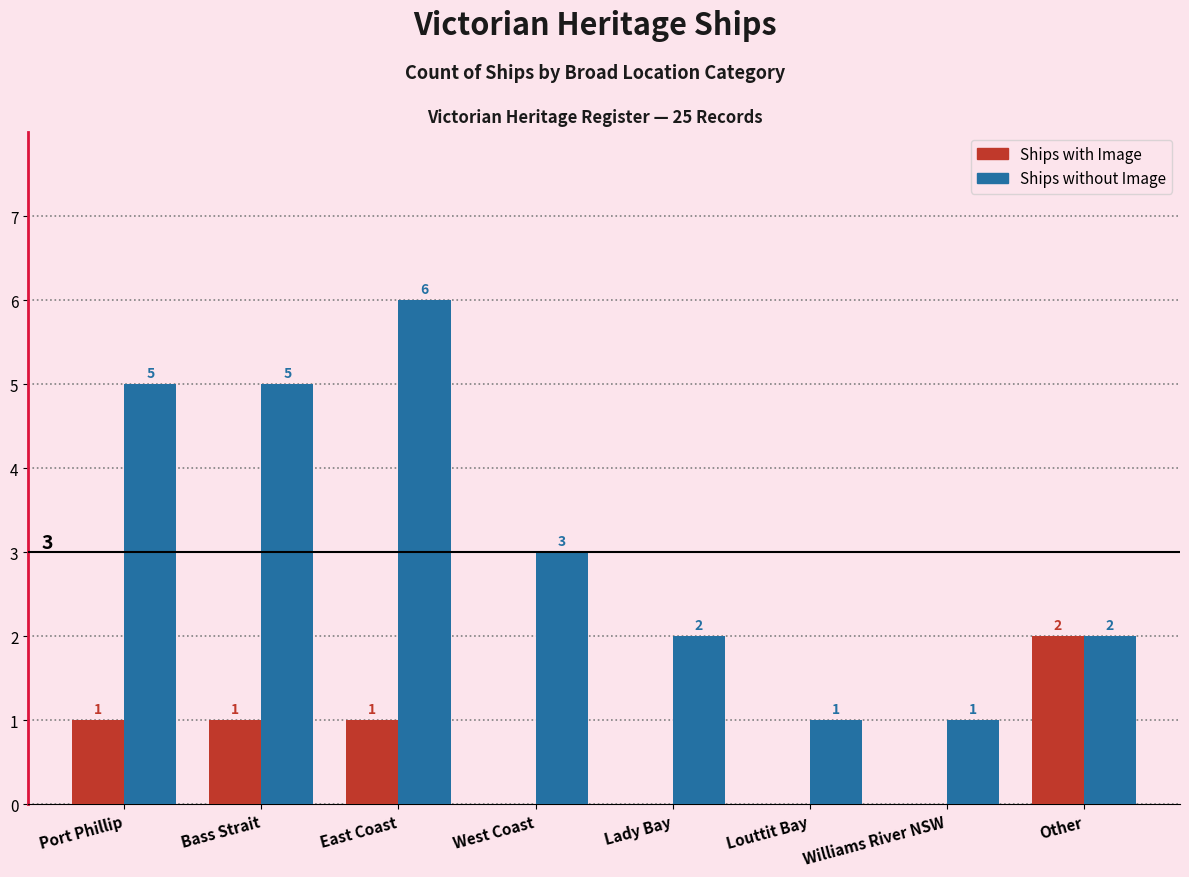

True or false: Ships with Image has a value of 1 at East Coast.

True